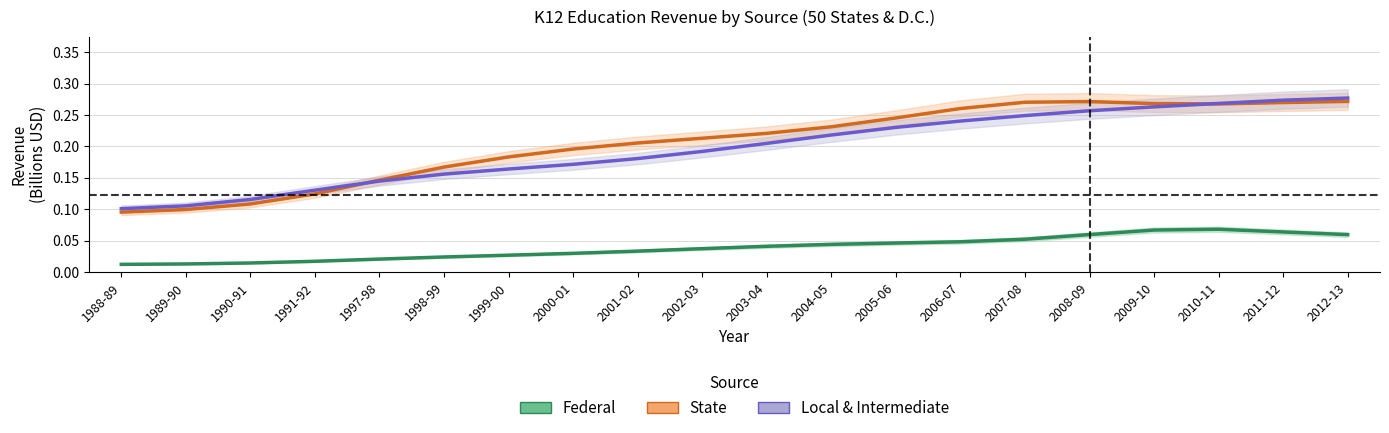

Which has a higher value, 1991-92 or 1998-99?

1998-99